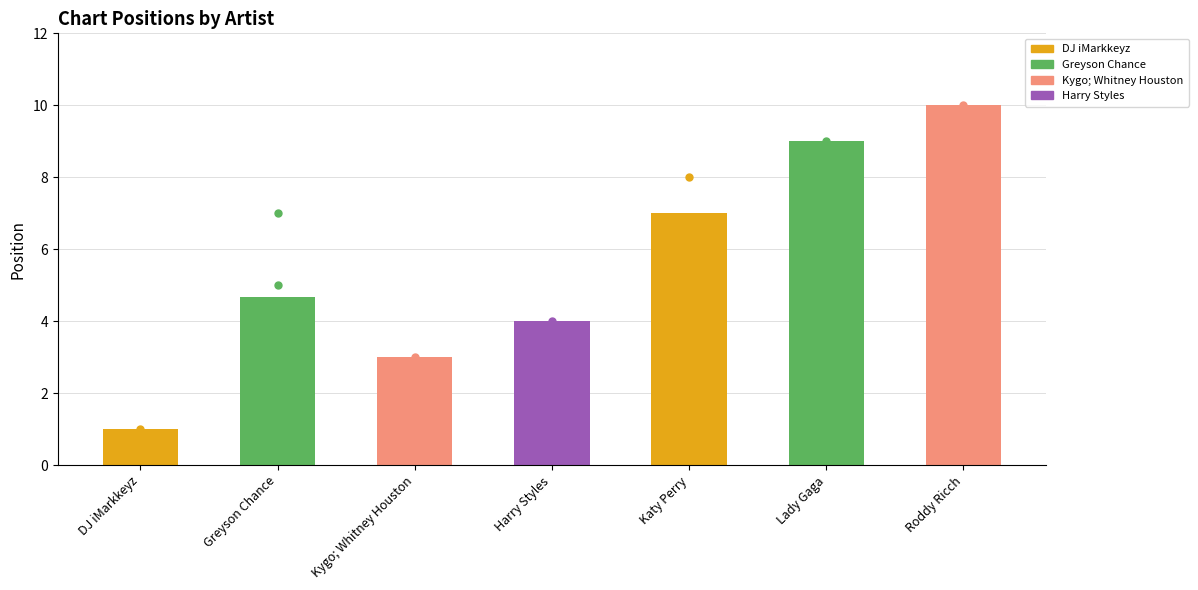

What is the sum of all values?

38.7